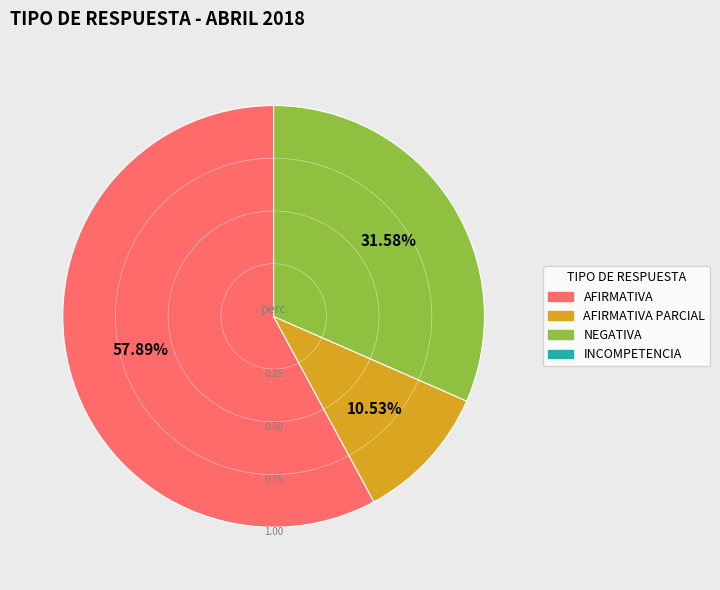

Does any single category account for the majority?

Yes